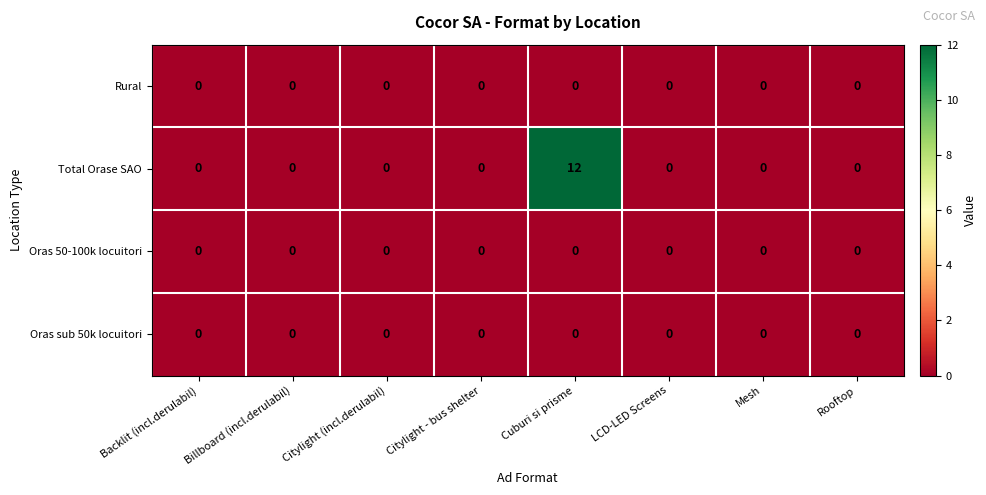

Which series has the largest range (max minus min)?

Total Orase SAO